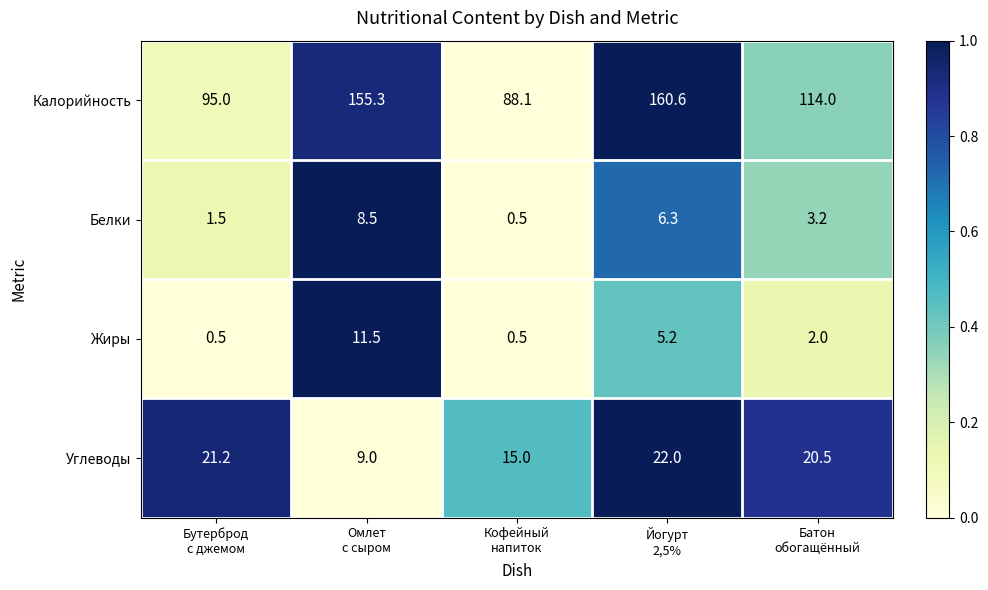

What is the difference between the maximum and minimum values in the Калорийность series?

72.5